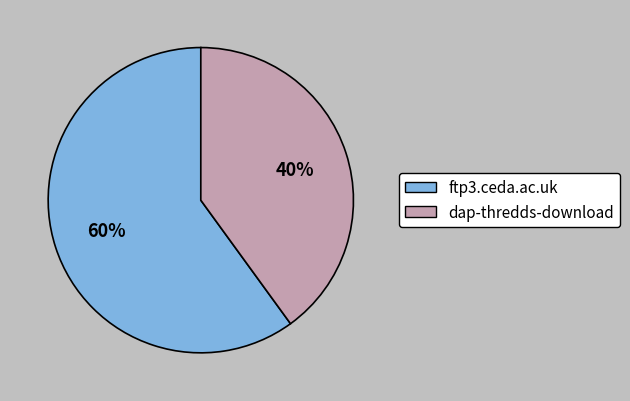

Do dap-thredds-download and ftp3.ceda.ac.uk together represent more than half of the pie?

Yes